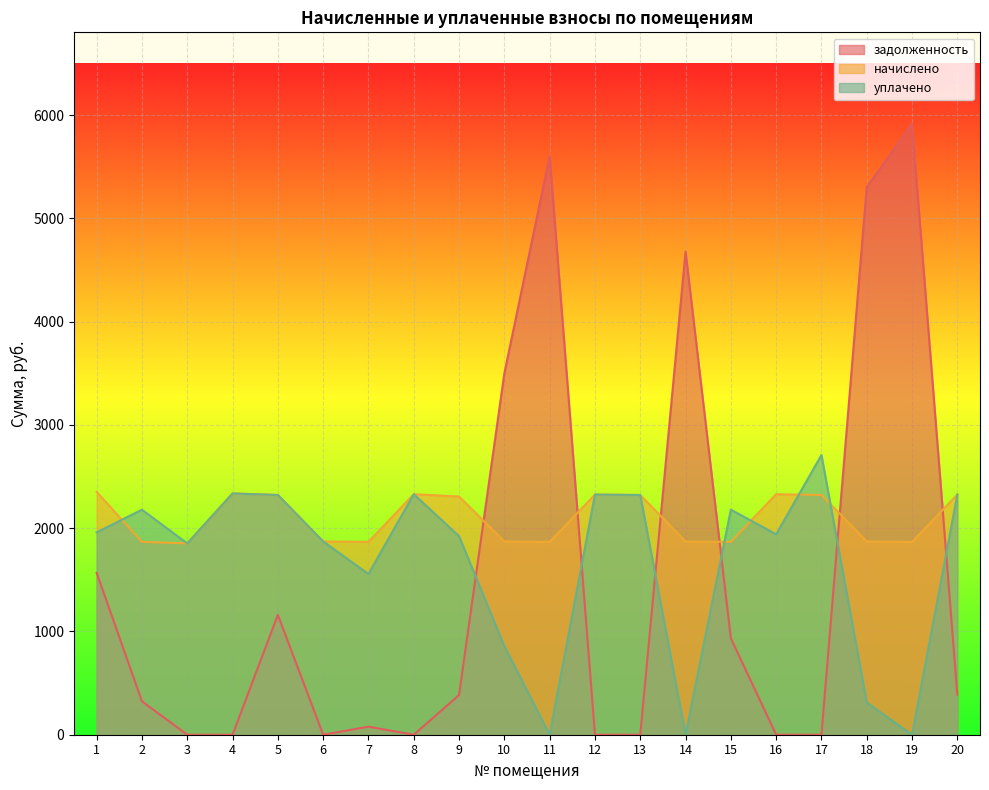

What is the sum of the уплачено values at 6 and 17?

4579.3